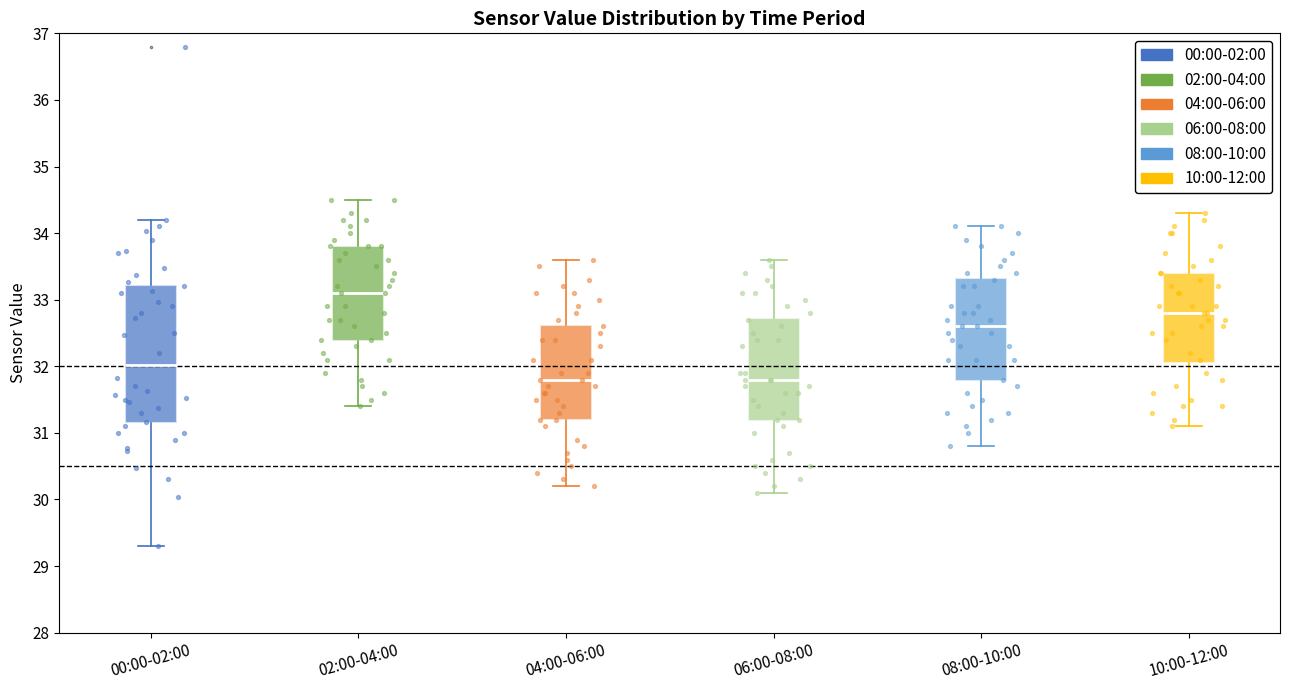

Comparing the boxes themselves (not the whiskers), which one is the tallest?

00:00-02:00